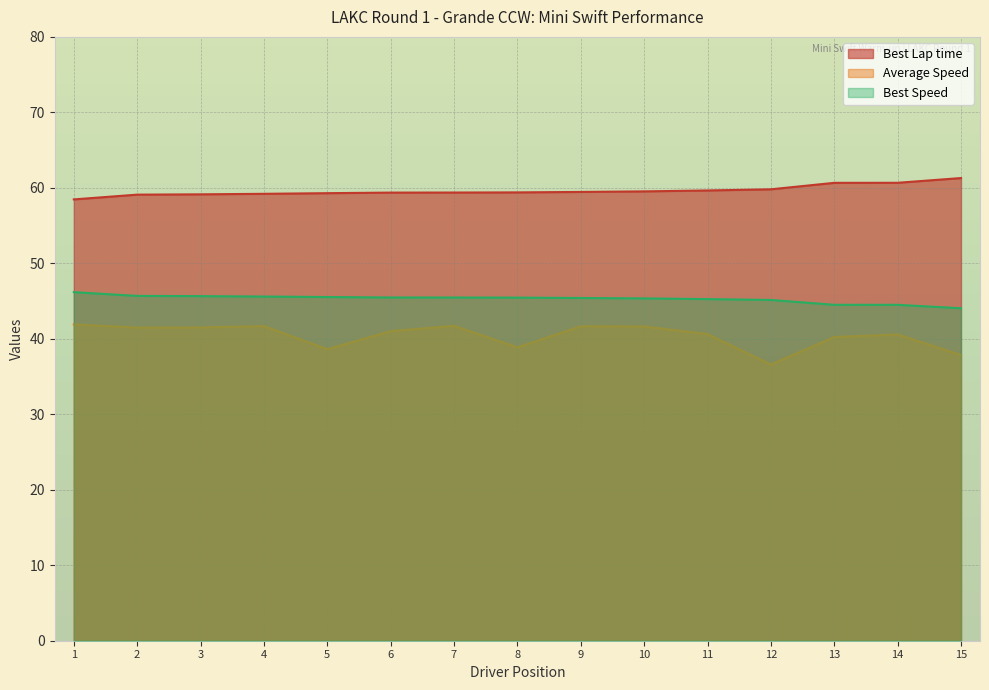

How many lines are shown in the chart?

3